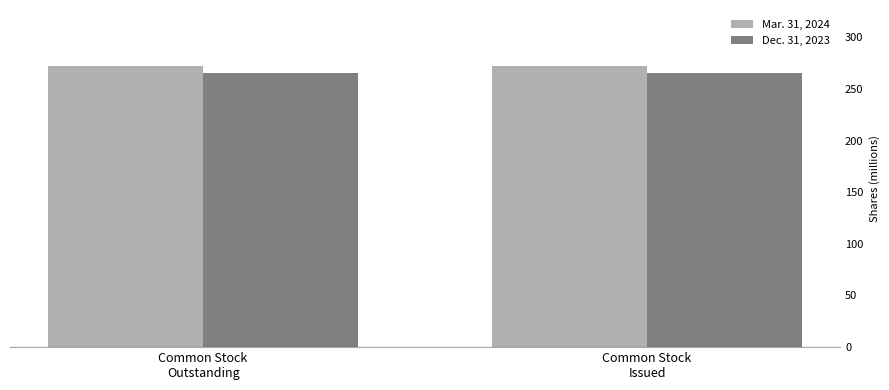

Is it true that Mar. 31, 2024 equals 272.0 at Common Stock
Outstanding?

True